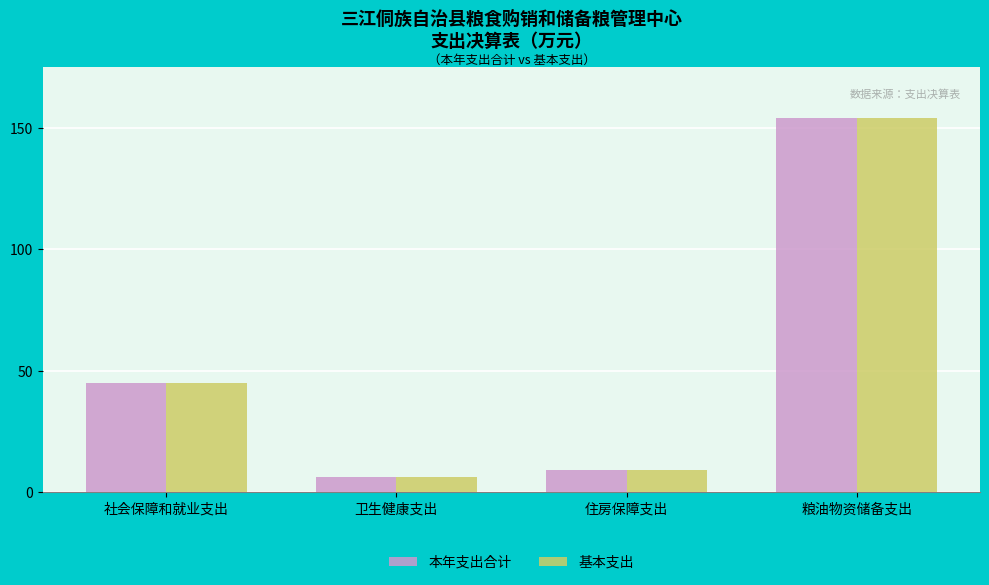

At which category is the sum across all series the highest?

粮油物资储备支出